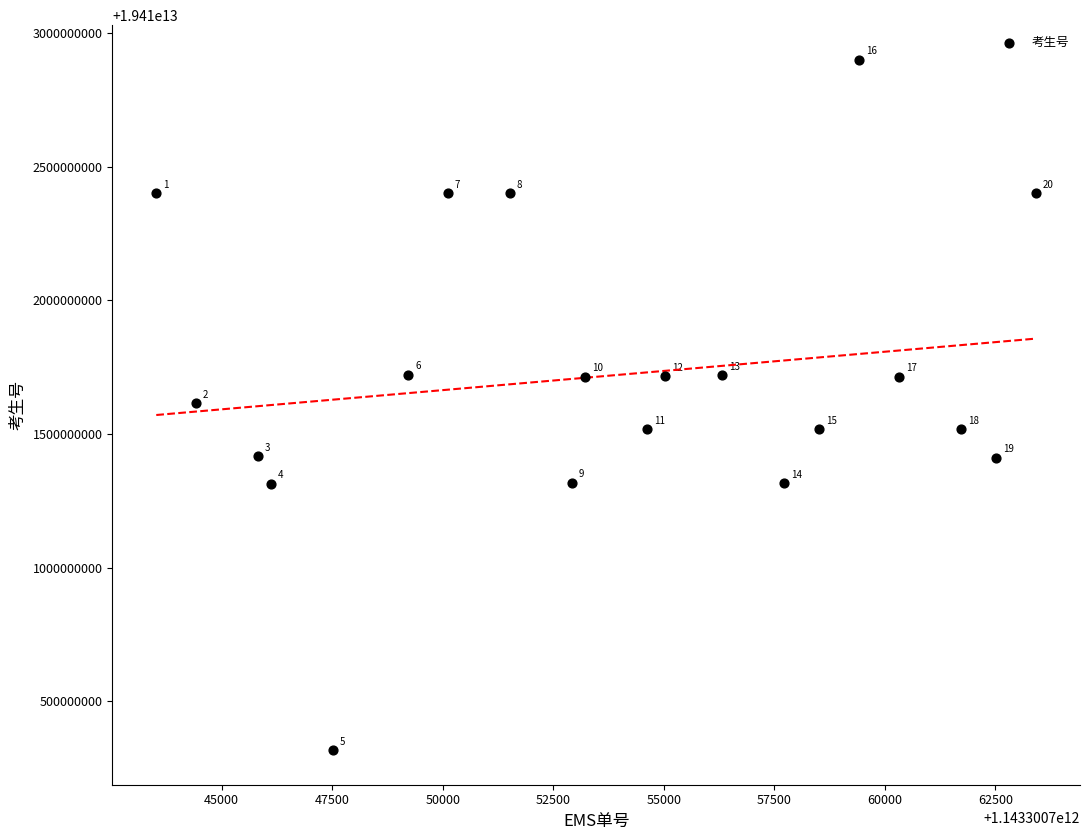

What Y value in the scatter plot is closest to 19411608631023?

19411615152988